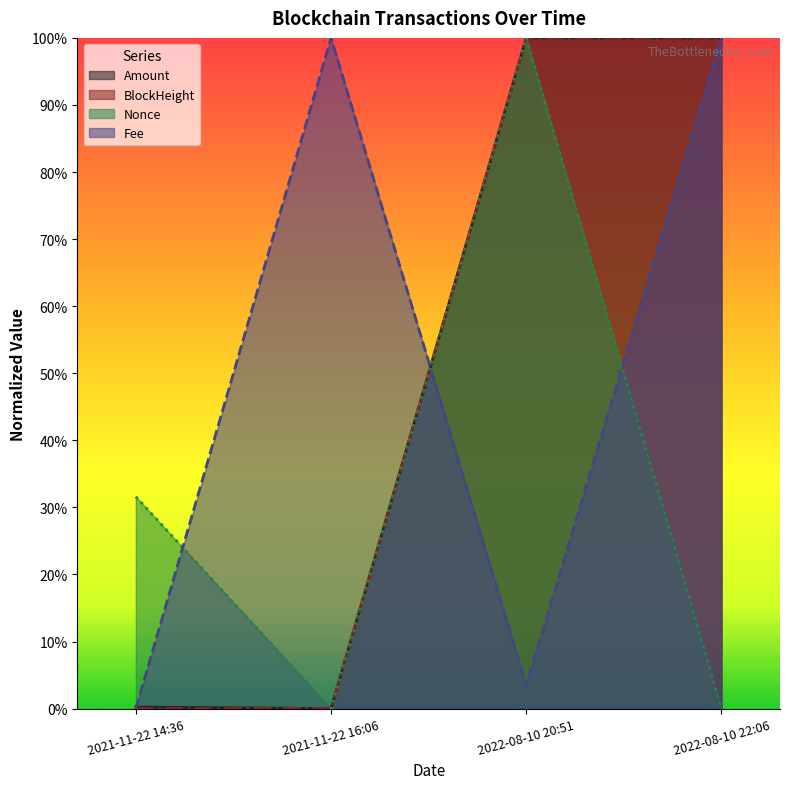

Reading right to left, extract all data points from this chart.

Amount: 2022-08-10 22:06=1.0	2022-08-10 20:51=1.0	2021-11-22 16:06=0.0	2021-11-22 14:36=0.0
Fee: 2022-08-10 22:06=1.0	2022-08-10 20:51=0.0	2021-11-22 16:06=1.0	2021-11-22 14:36=0.0
BlockHeight: 2022-08-10 22:06=1.0	2022-08-10 20:51=1.0	2021-11-22 16:06=0.0	2021-11-22 14:36=0.0
Nonce: 2022-08-10 22:06=0.0	2022-08-10 20:51=1.0	2021-11-22 16:06=0.0	2021-11-22 14:36=0.3